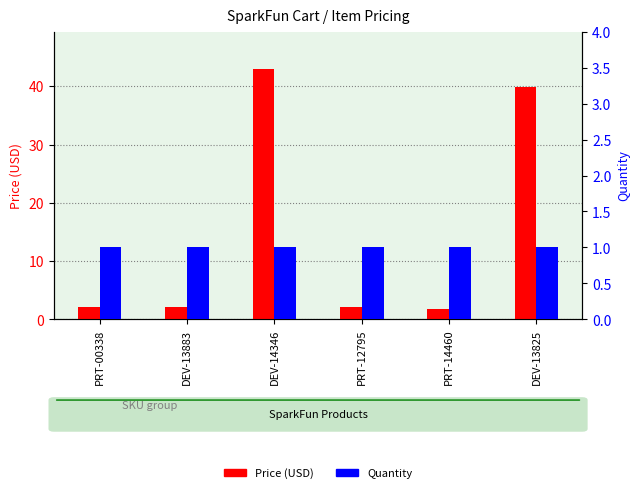

At how many categories does at least one series exceed 8?

2